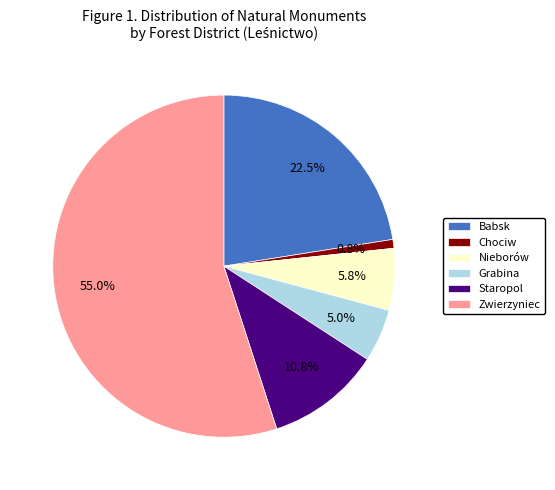

How many slices are in this pie chart?

6